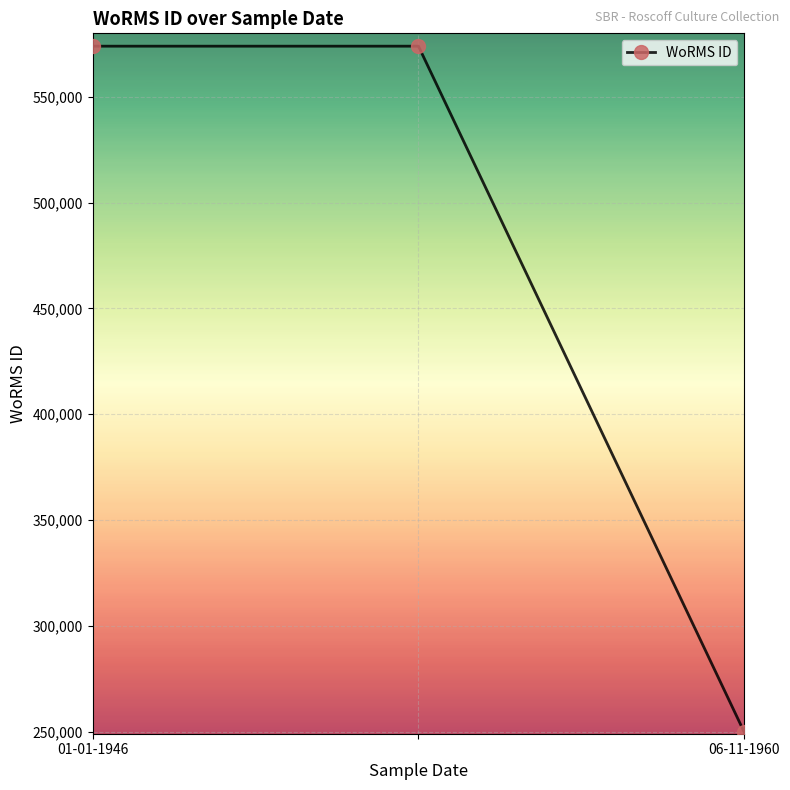

How many data points are less than 573929?

1